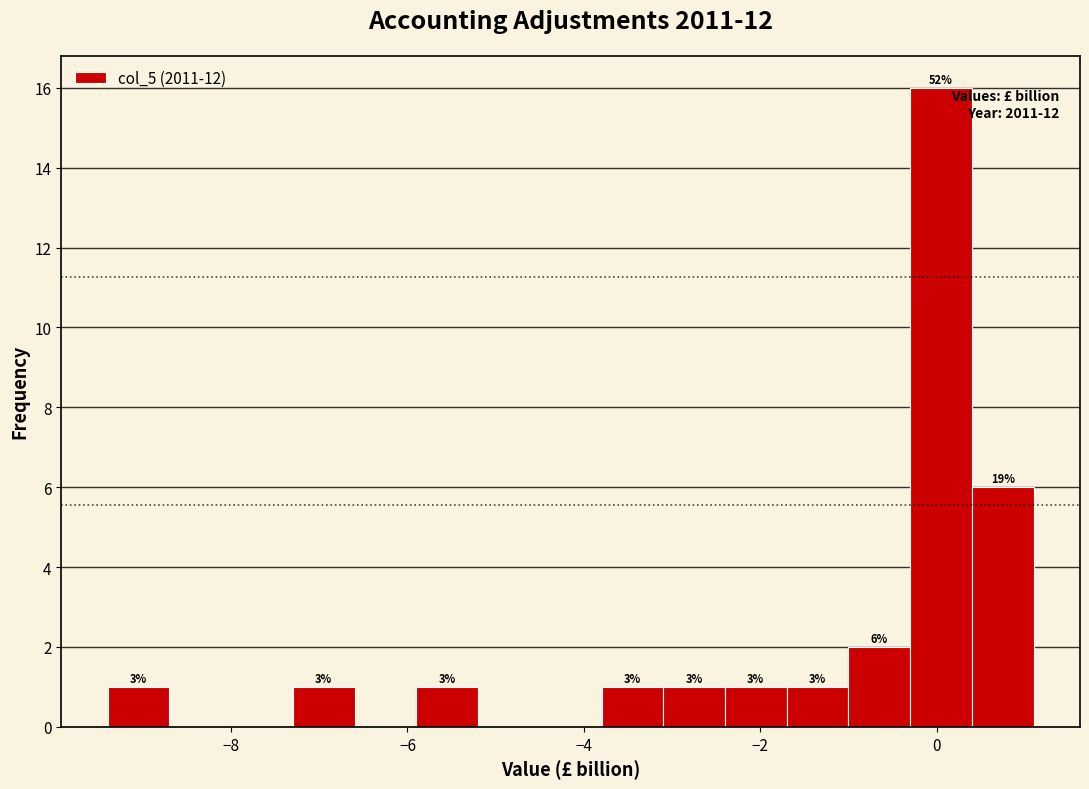

Read against the x-axis, roughly where is the centre of the tallest bar?

0.0